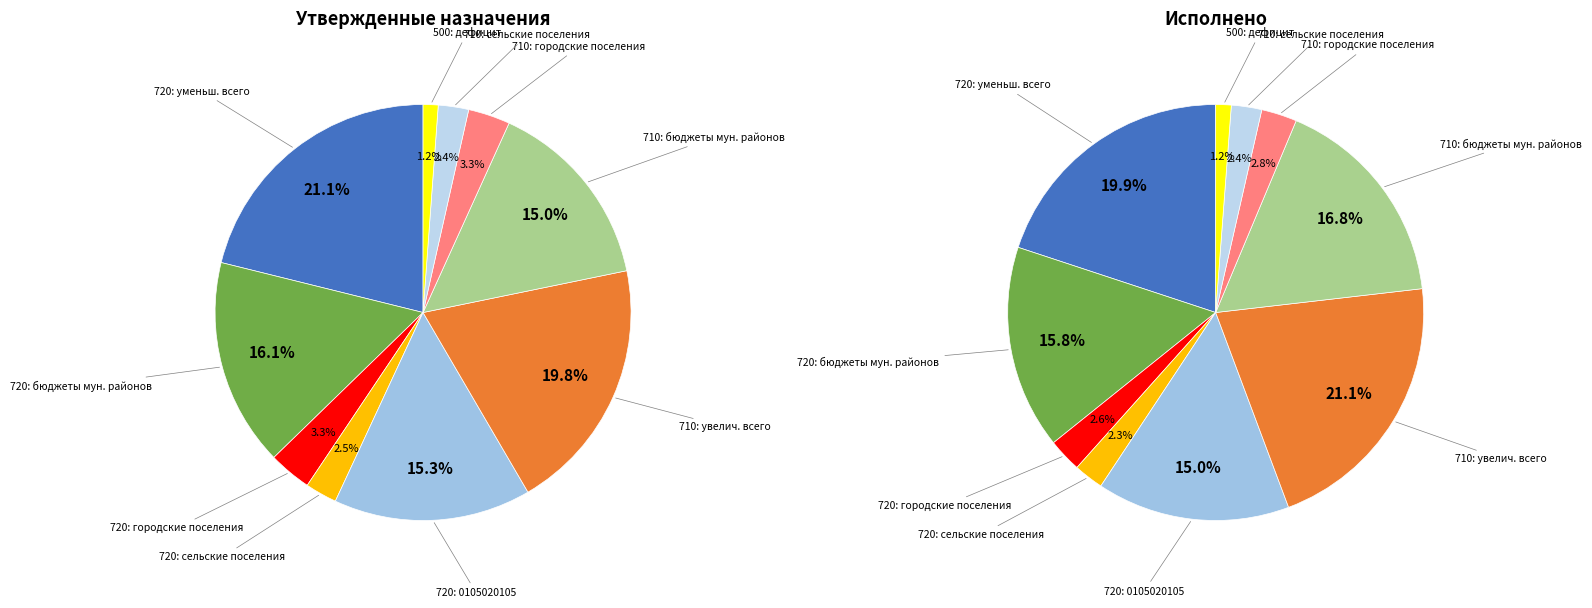

To the nearest percent, what is the difference between the largest and smallest slice percentages?

20%